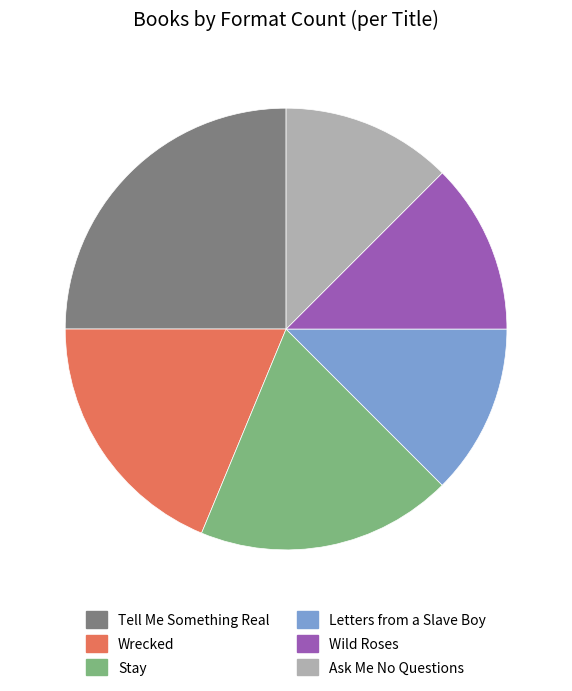

True or false: Wrecked accounts for 19% of the total.

True